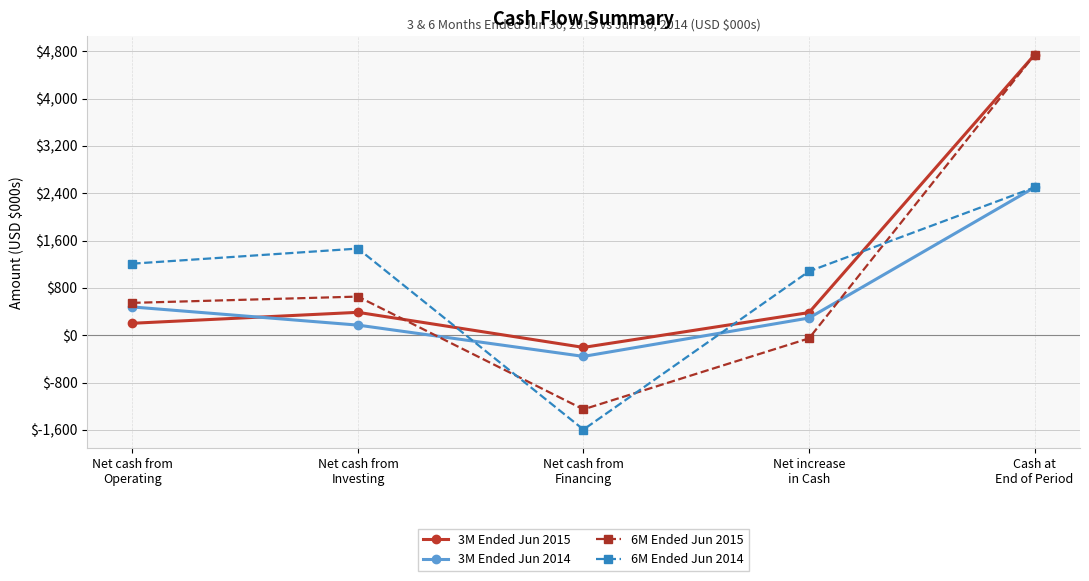

How many interior local peaks does the 3M Ended Jun 2015 series have?

1